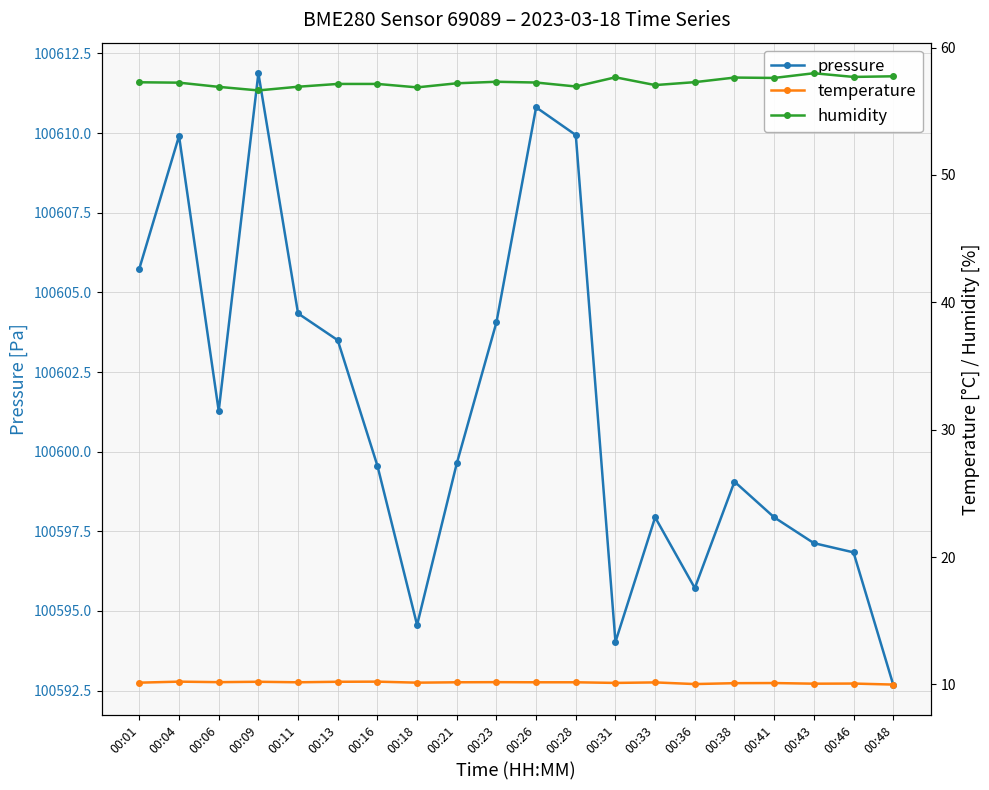

Which has a higher value, 00:09 or 00:31?

00:09